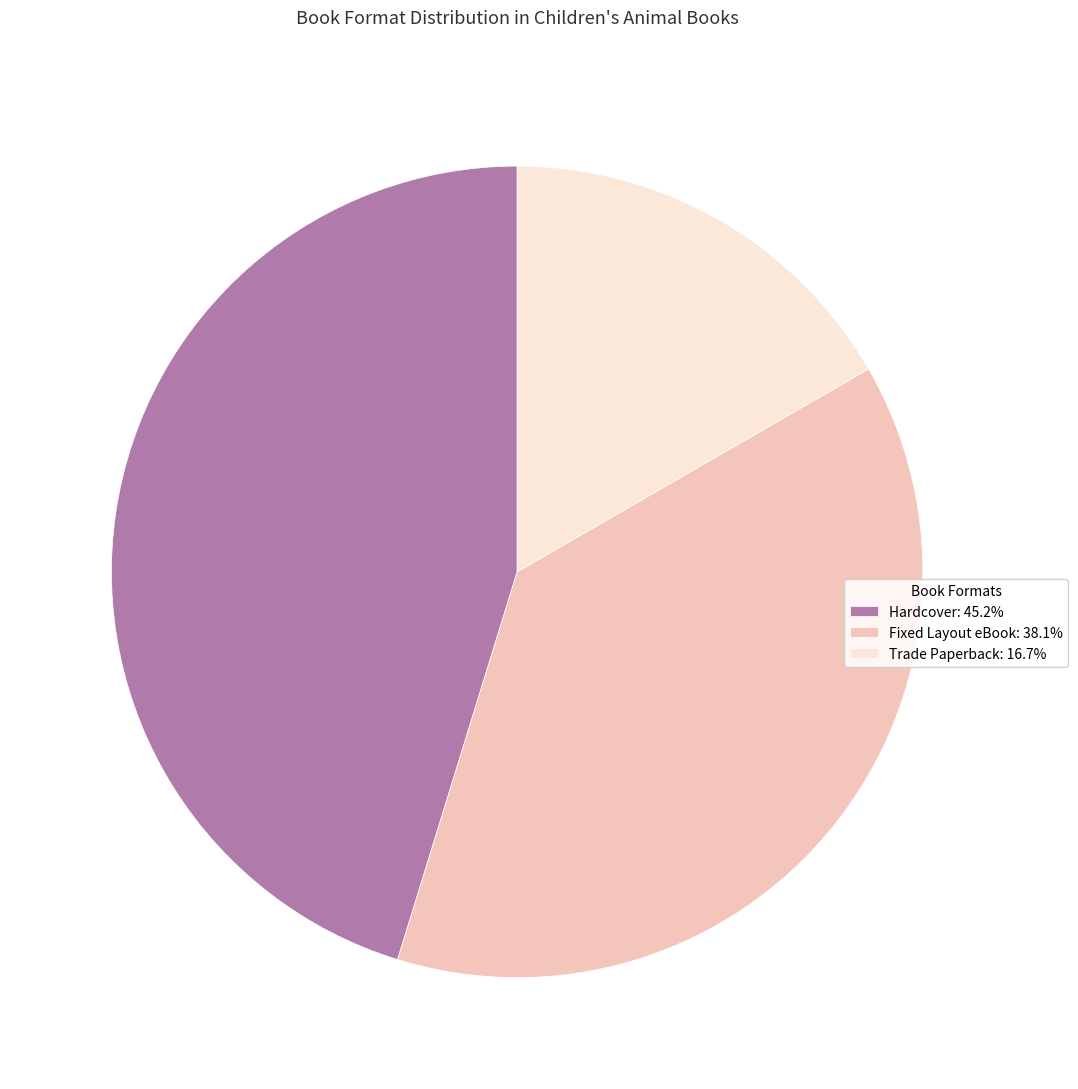

Count the number of slices in the pie.

3